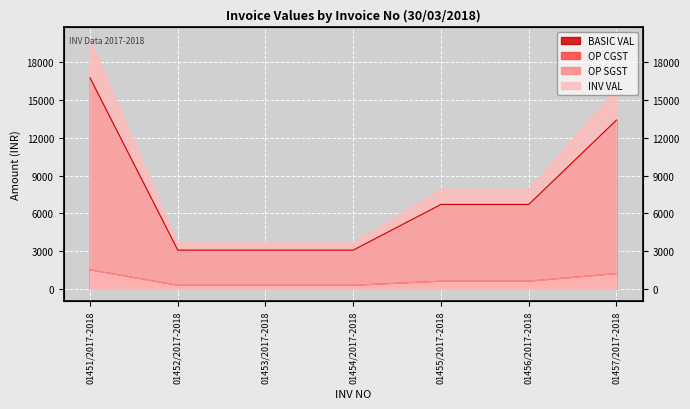

Rank the series at 01452/2017-2018 from highest to lowest value.

INV VAL, BASIC VAL, OP CGST, OP SGST